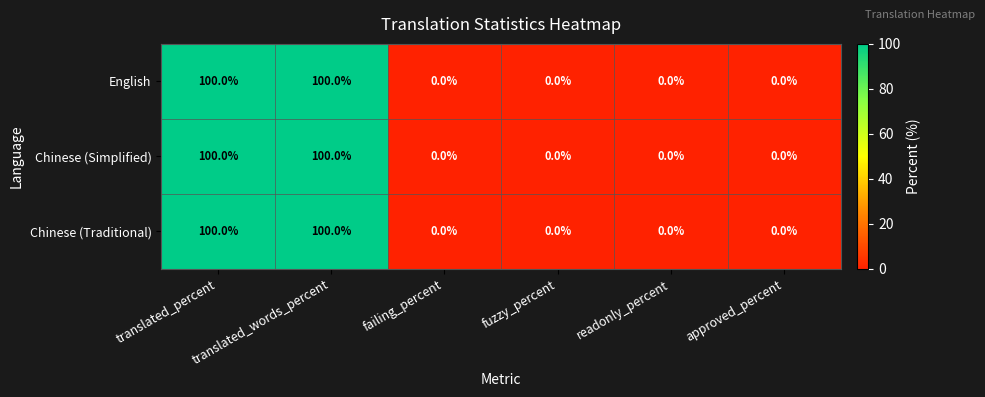

What is the average value of the Chinese (Traditional) series?

33